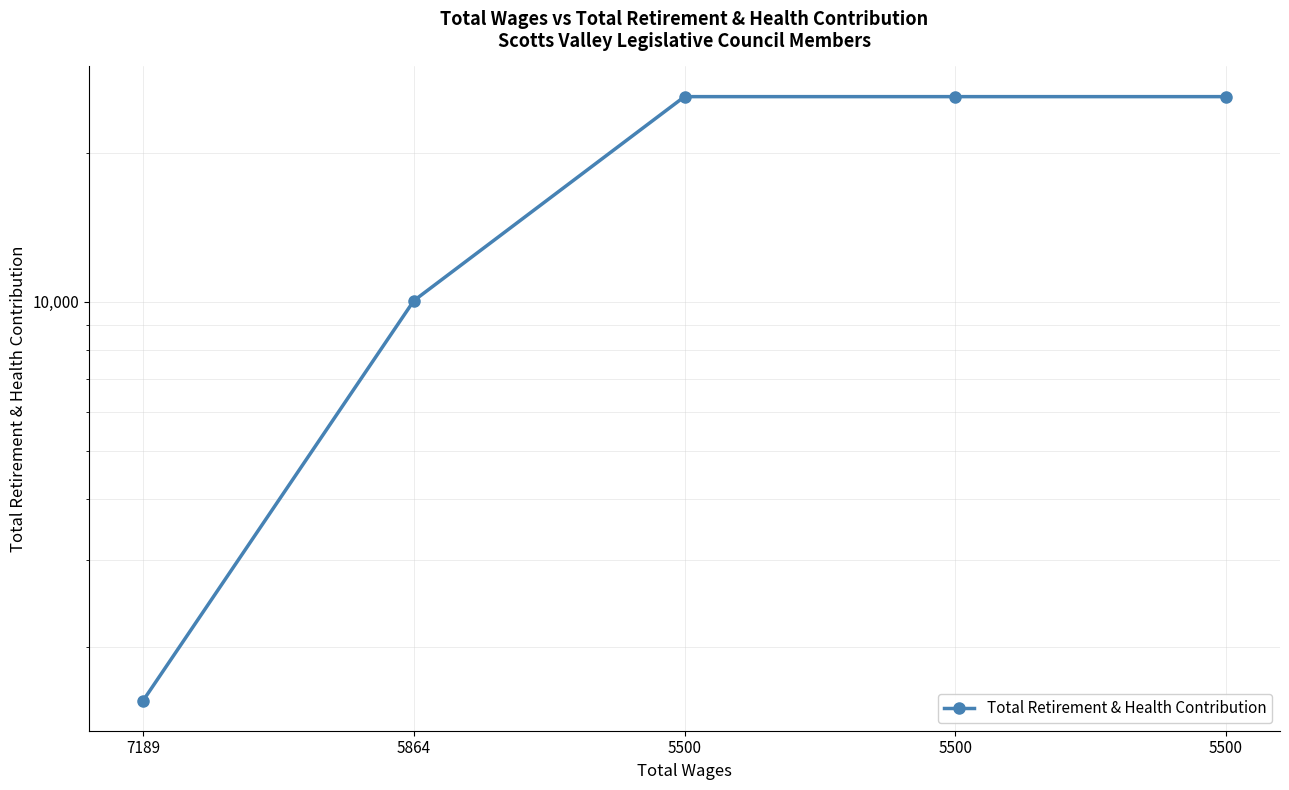

The value at 7189 is 1562. True or false?

True